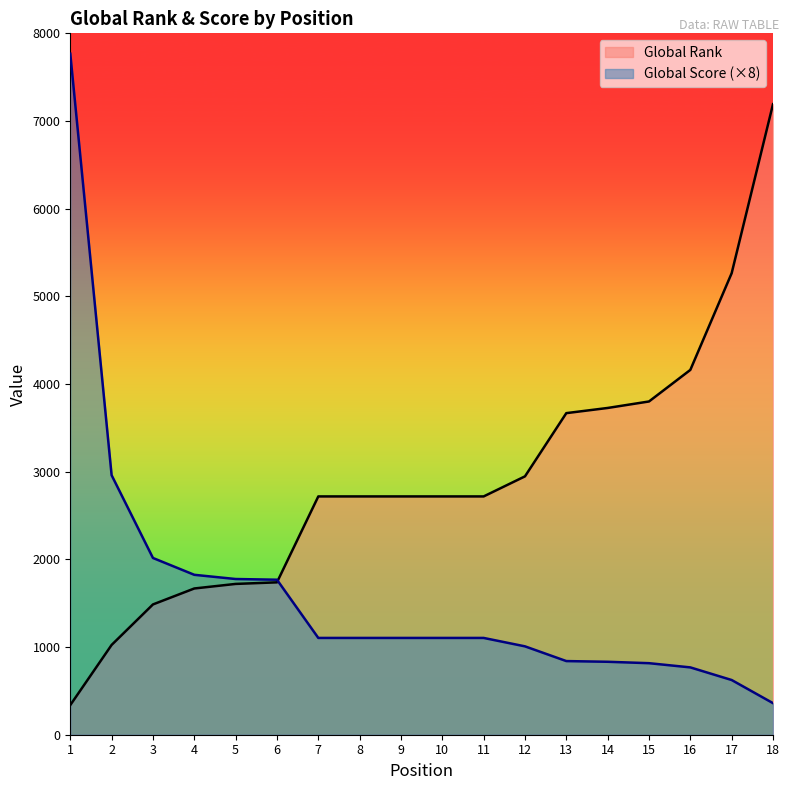

Between 10 and 13, which series saw the biggest shift?

Global Rank